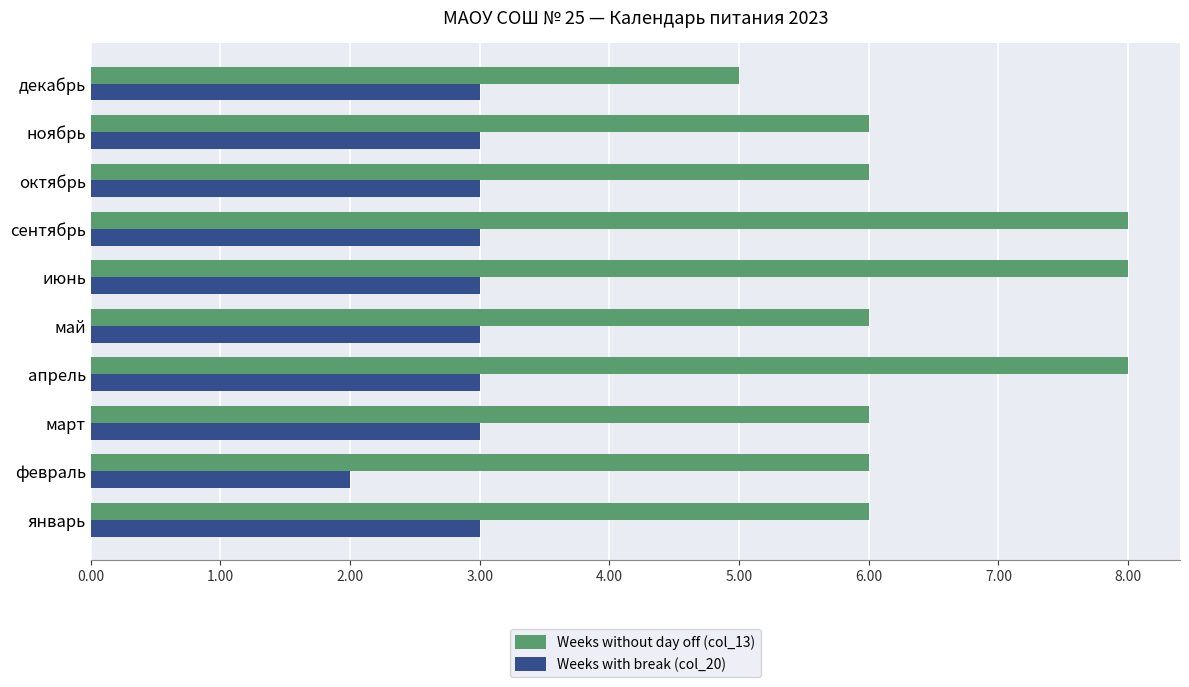

Which series has the largest total across all categories?

Weeks without day off (col_13)